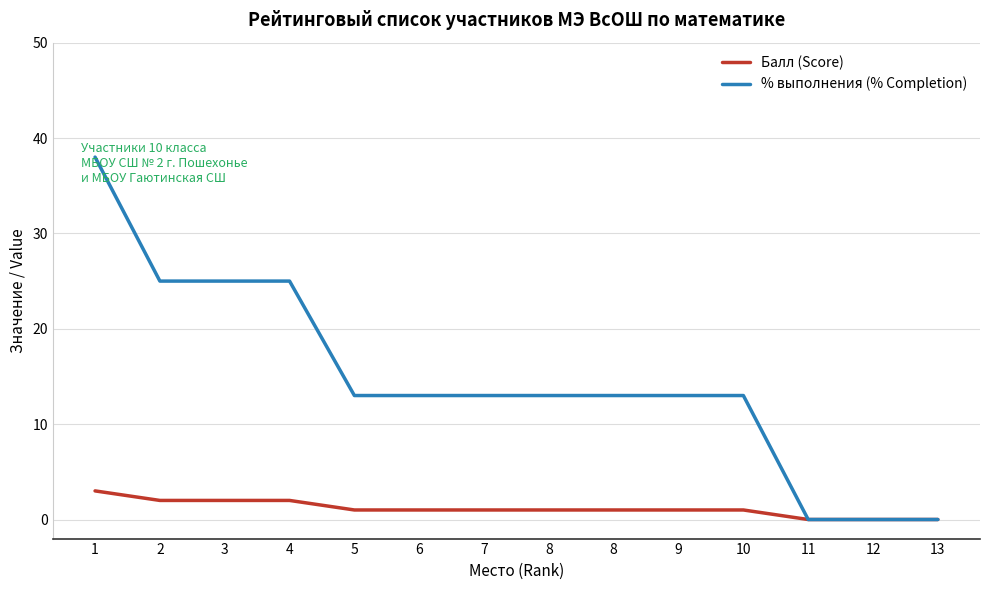

At which category does the chart reach its minimum across all series?

11